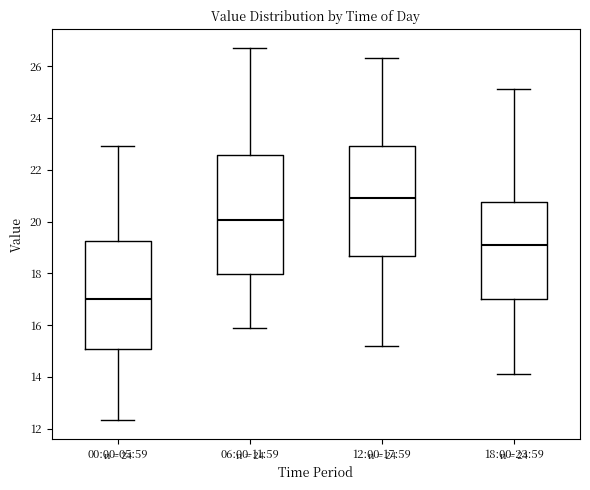

Reading left to right, transcribe this box plot: for each box, give where its median line is, the range the box spans, and where its two whiskers end, as read against the y-axis. The values are not printed on the chart, so give them approximately, as read against the axis.

00:00-05:59: median 17.0, box 15.0 to 19.2, whiskers 12.4 to 23.0
06:00-11:59: median 20.0, box 18.0 to 22.6, whiskers 15.8 to 26.8
12:00-17:59: median 21.0, box 18.6 to 23.0, whiskers 15.2 to 26.4
18:00-23:59: median 19.2, box 17.0 to 20.8, whiskers 14.2 to 25.2